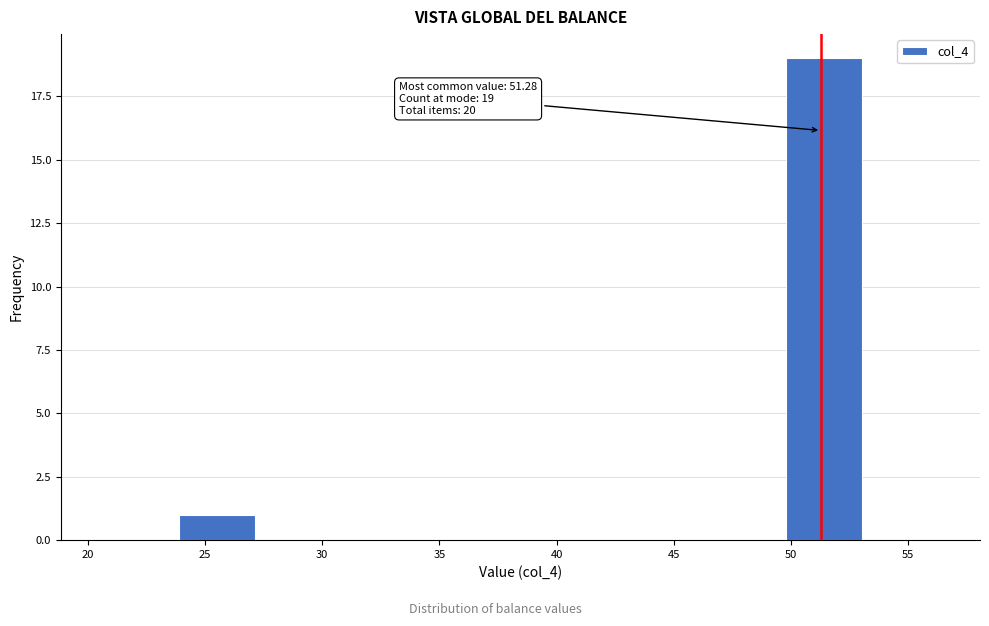

Over which range of the x-axis is the bar tallest?

50.0 to 53.0